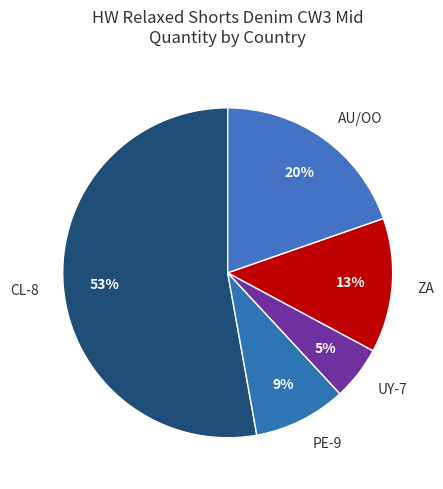

Rank the categories by value from highest to lowest.

CL-8, AU/OO, ZA, PE-9, UY-7